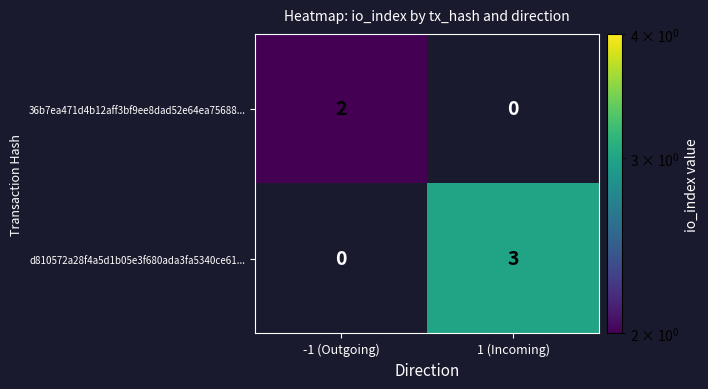

What is the sum of all d810572a28f4a5d1b05e3f680ada3fa5340ce61... values?

3